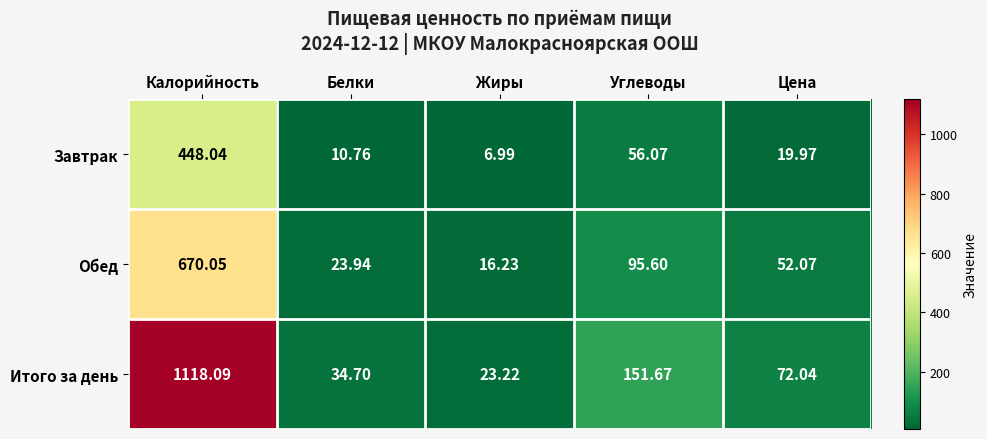

What is the total value across all series at Углеводы?

303.3